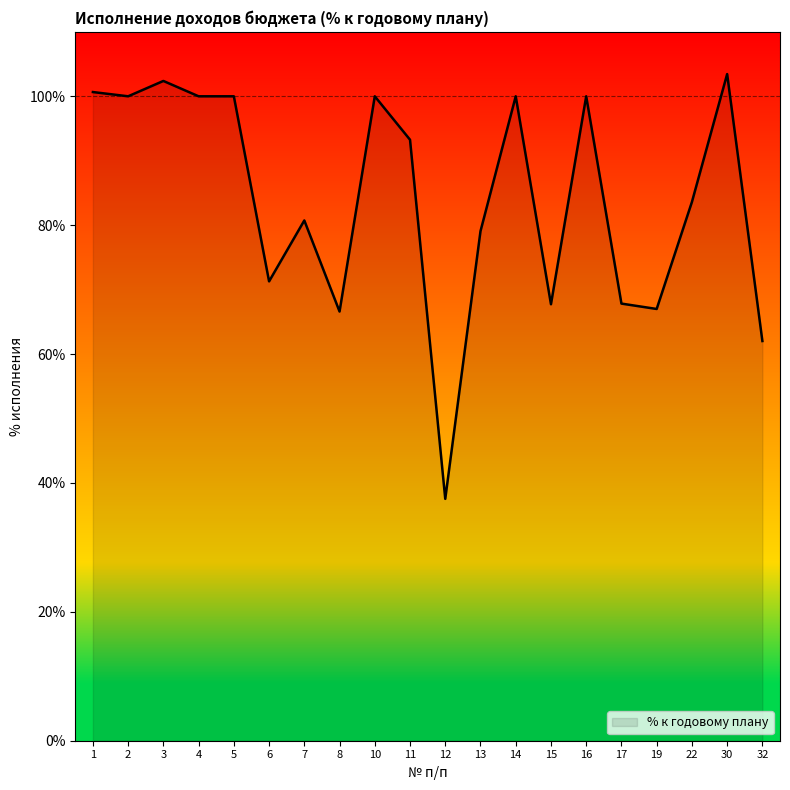

Between 15 and 13, which is larger?

13